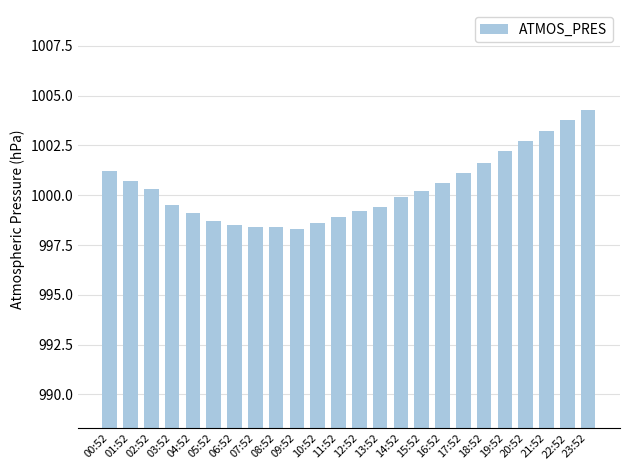

Reading left to right, transcribe all the data shown in this chart.

1001.2	1000.7	1000.3	999.5	999.1	998.7	998.5	998.4	998.4	998.3	998.6	998.9	999.2	999.4	999.9	1000.2	1000.6	1001.1	1001.6	1002.2	1002.7	1003.2	1003.8	1004.3